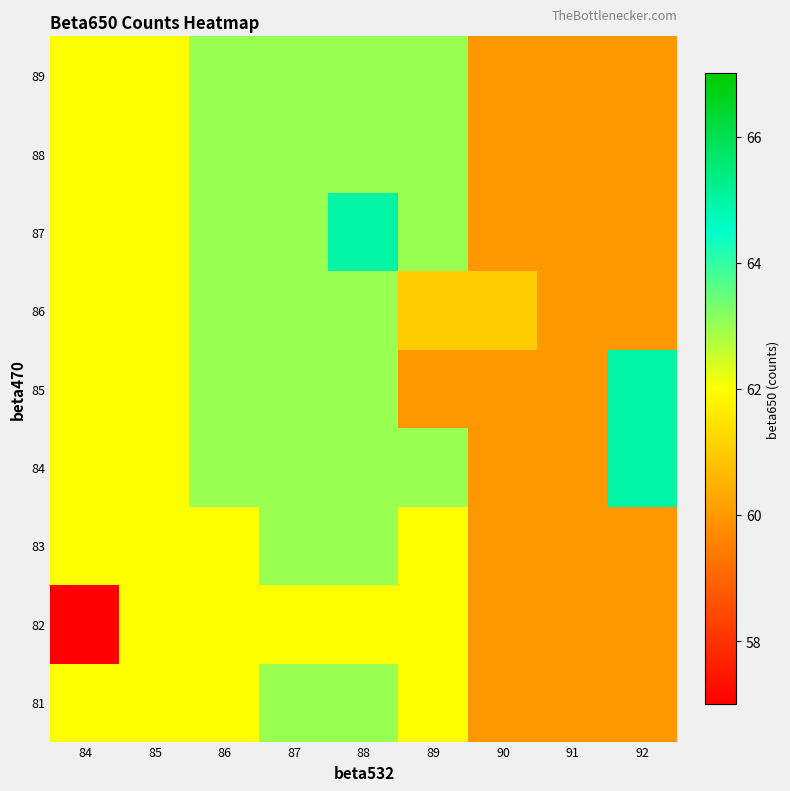

At which category is the sum across all series the highest?

88